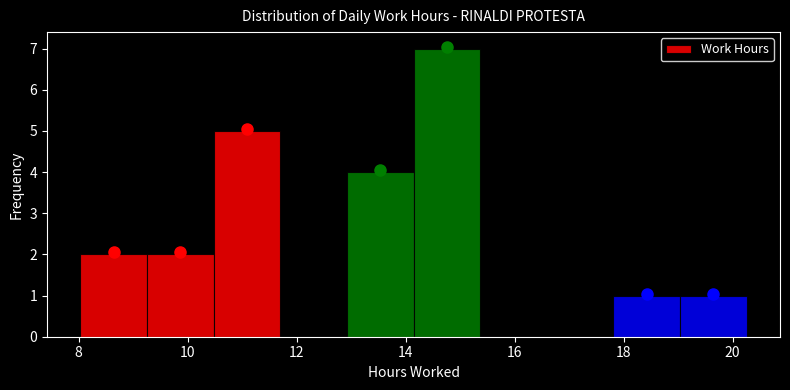

Reading left to right, transcribe this chart: for each bar, give the range it covers on the x-axis and its height. Neither the bar edges nor the heights are printed on the chart, so give them approximately, as read against the axes.

8.0 to 9.2: 2
9.2 to 10.4: 2
10.4 to 11.6: 5
11.6 to 13.0: 0
13.0 to 14.2: 4
14.2 to 15.4: 7
15.4 to 16.6: 0
16.6 to 17.8: 0
17.8 to 19.0: 1
19.0 to 20.2: 1